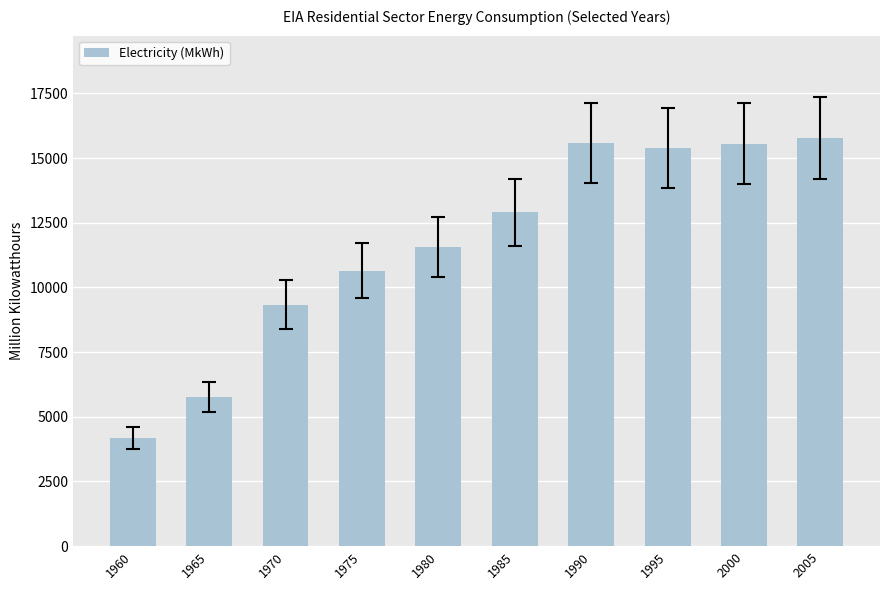

What is the average value?

11672